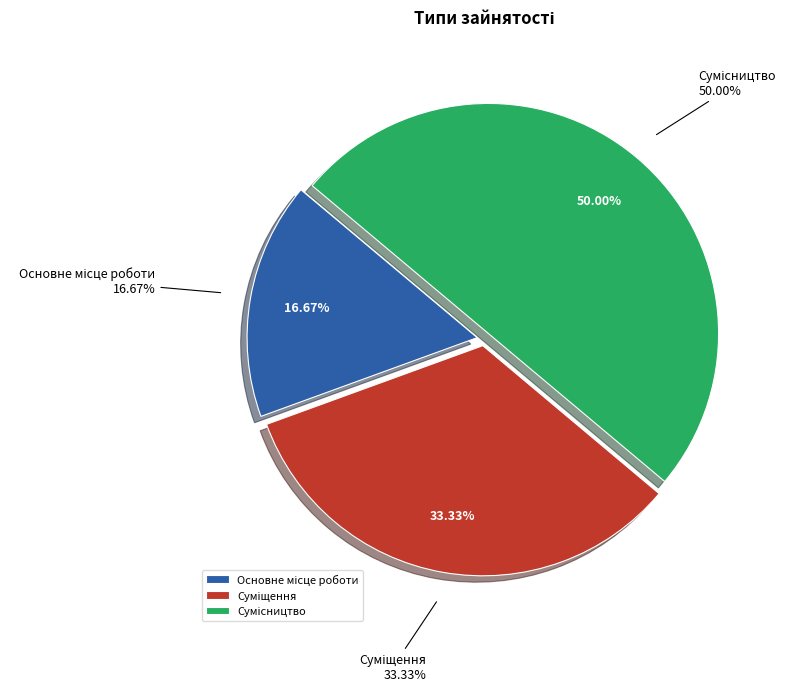

What is the largest slice in the pie chart?

Сумісництво